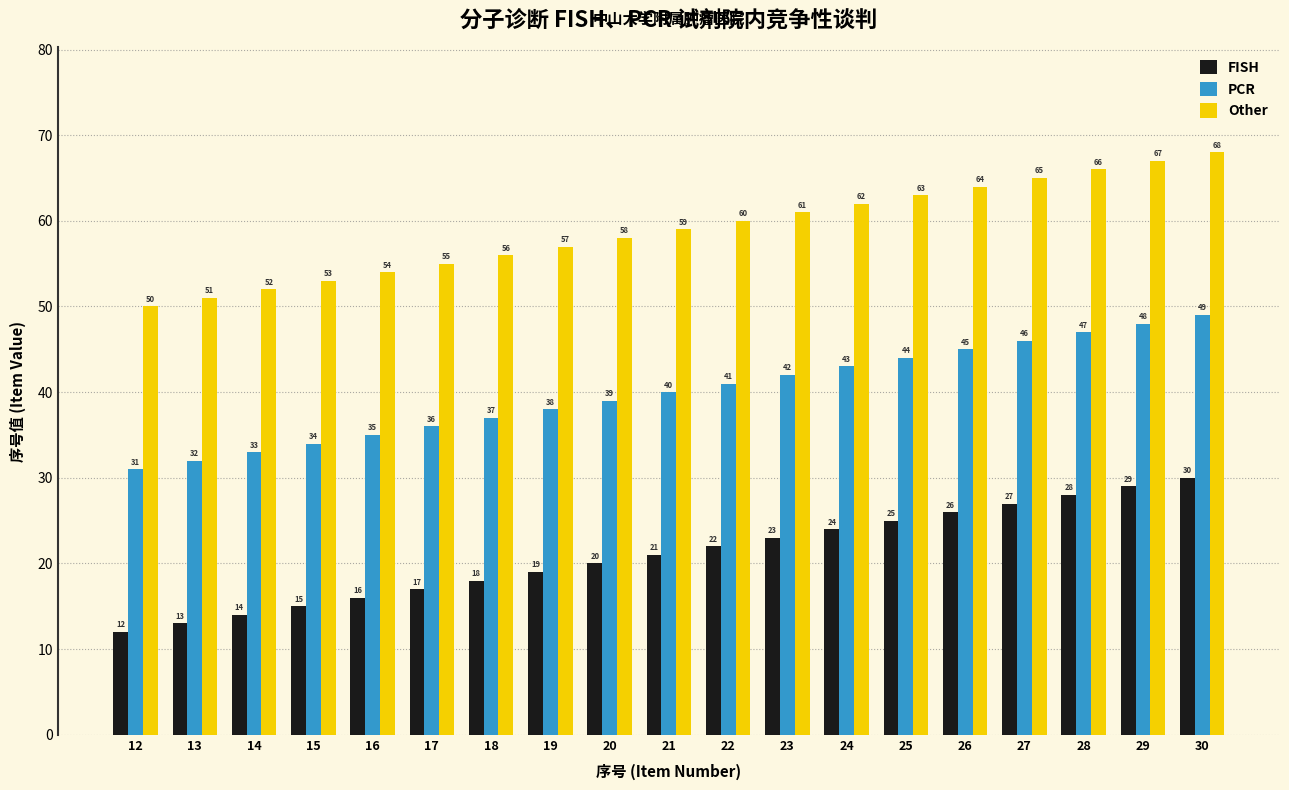

What is the value of the FISH bar at the 5th from the left?

16